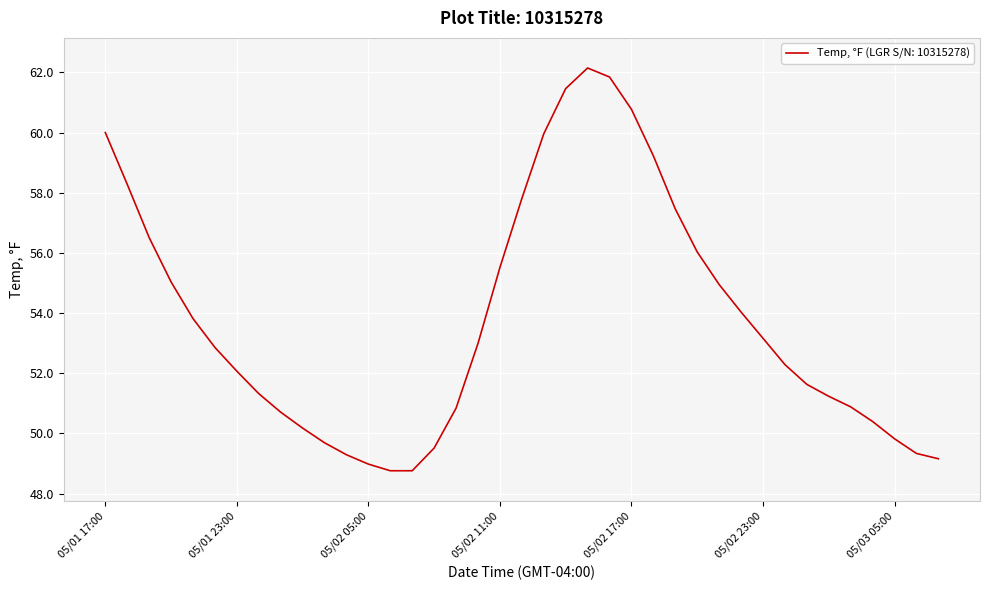

What is the minimum value shown in the chart?

48.8